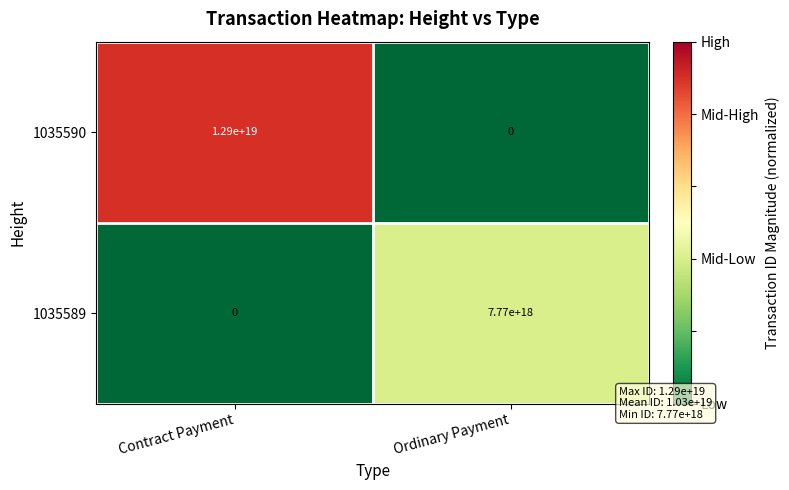

Which series has the widest spread of values?

1035590